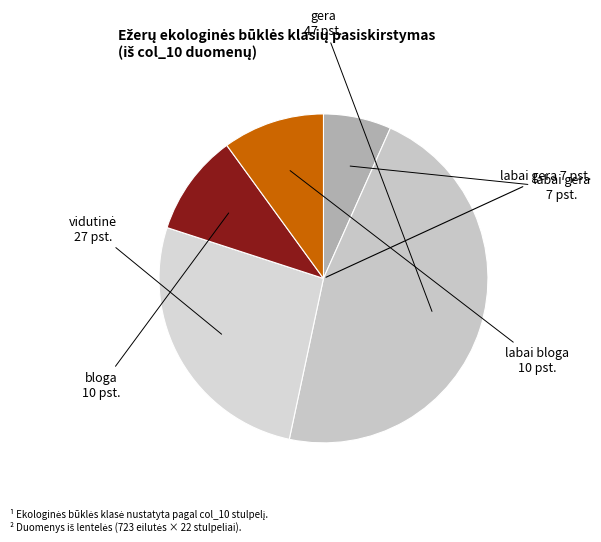

How many slices are in this pie chart?

5